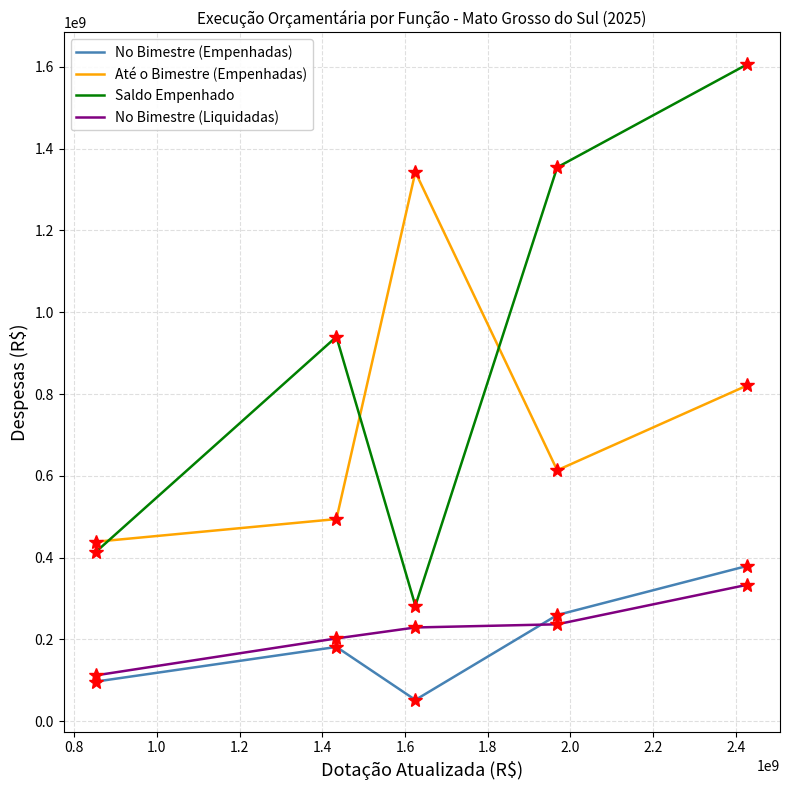

True or false: Saldo Empenhado and No Bimestre (Empenhadas) cross at least once.

False